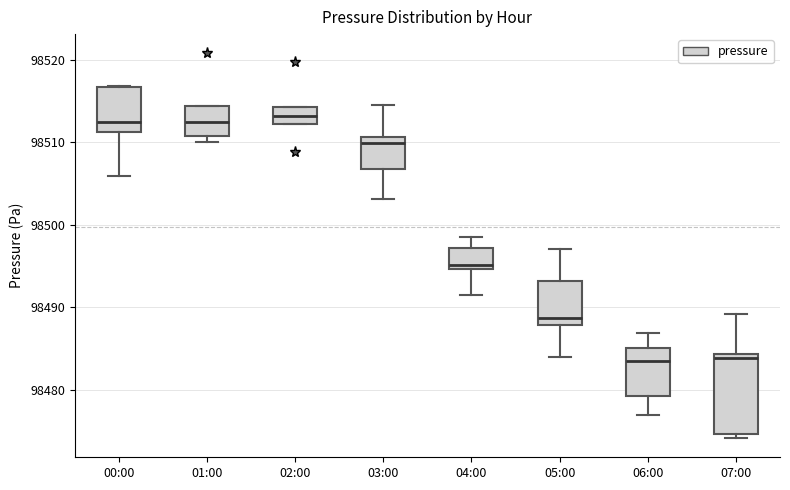

Reading left to right, read every box against the y-axis: the position of its median line, the range the box covers, and the ends of its whiskers. The values are not printed on the chart, so give them approximately, as read against the axis.

00:00: median 98512, box 98511 to 98517, whiskers 98506 to 98517
01:00: median 98513, box 98511 to 98514, whiskers 98510 to 98514
02:00: median 98513, box 98512 to 98514, whiskers 98512 to 98514
03:00: median 98510, box 98507 to 98511, whiskers 98503 to 98515
04:00: median 98495 (just above the box's lower edge), box 98495 to 98497, whiskers 98491 to 98499
05:00: median 98489, box 98488 to 98493, whiskers 98484 to 98497
06:00: median 98484, box 98479 to 98485, whiskers 98477 to 98487
07:00: median 98484 (just below the box's upper edge), box 98475 to 98484, whiskers 98474 to 98489